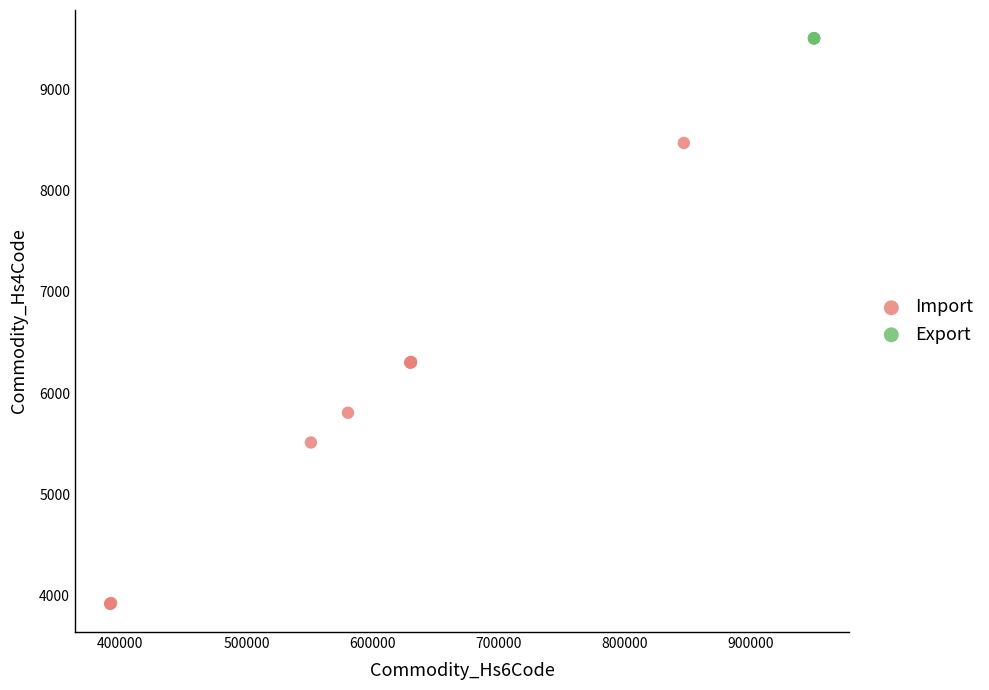

Which series reaches the maximum Y coordinate?

Export